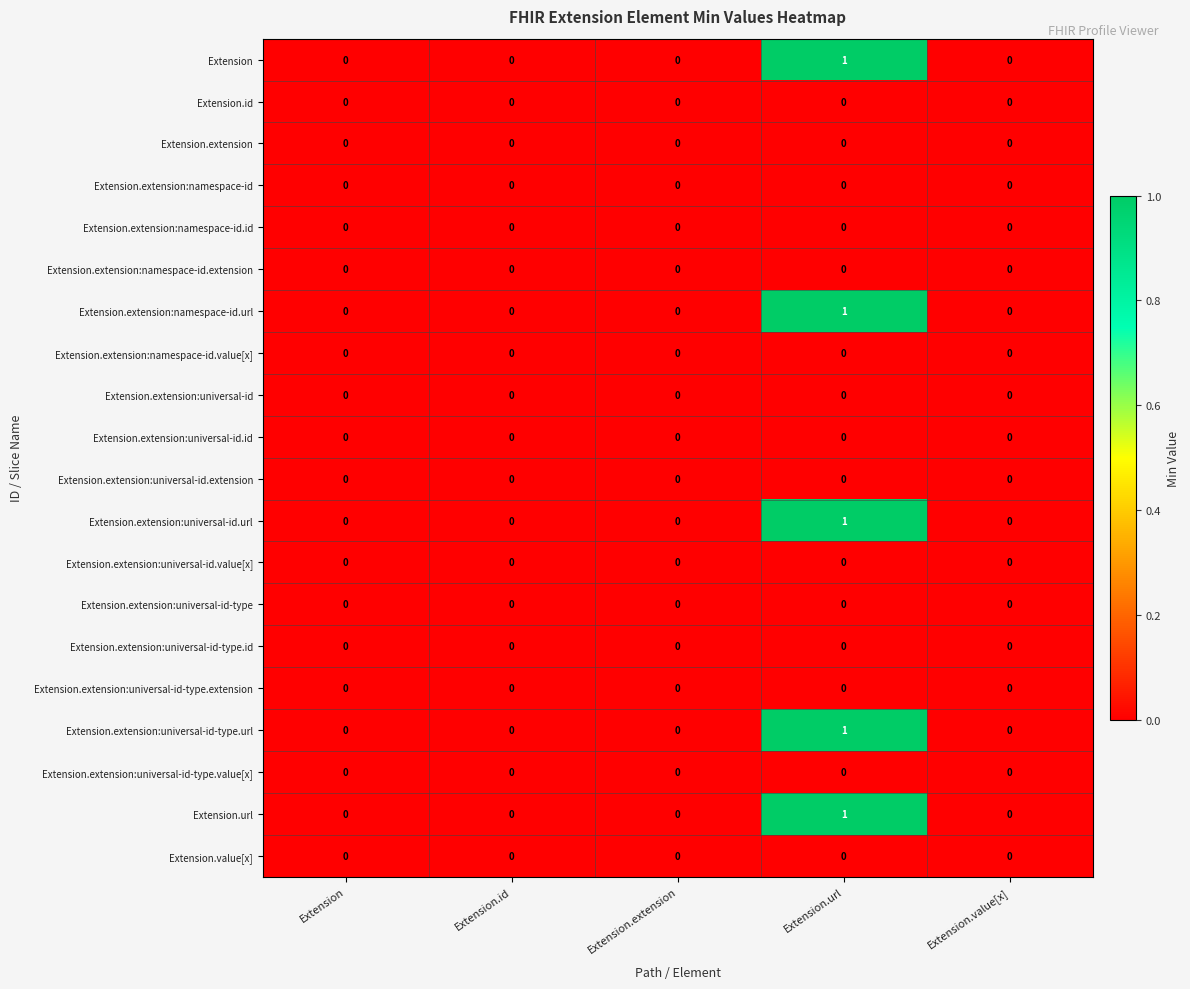

At which category is the sum across all series the highest?

Extension.url